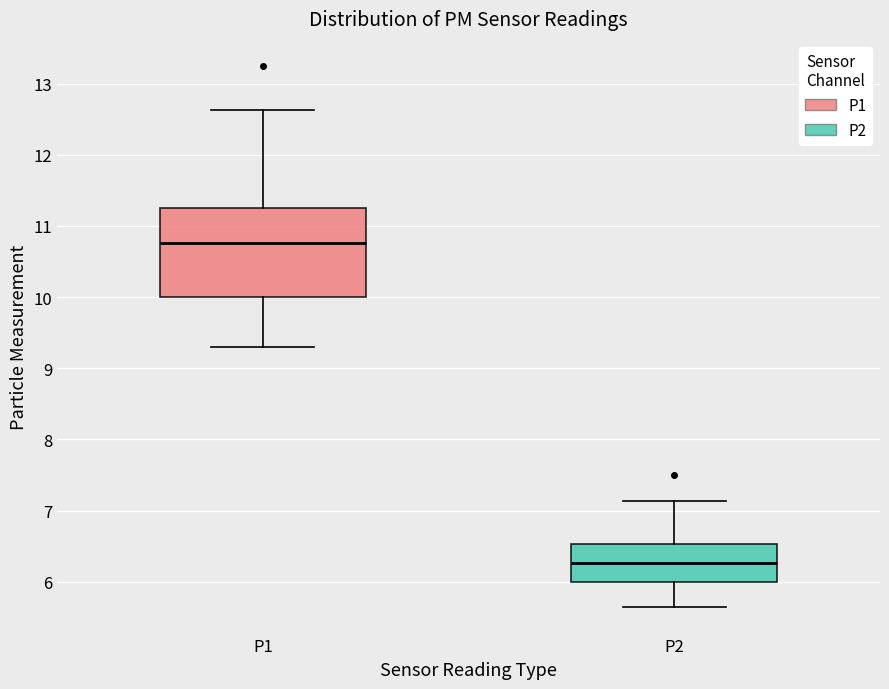

Which box is the tallest, from its lower edge to its upper edge?

P1